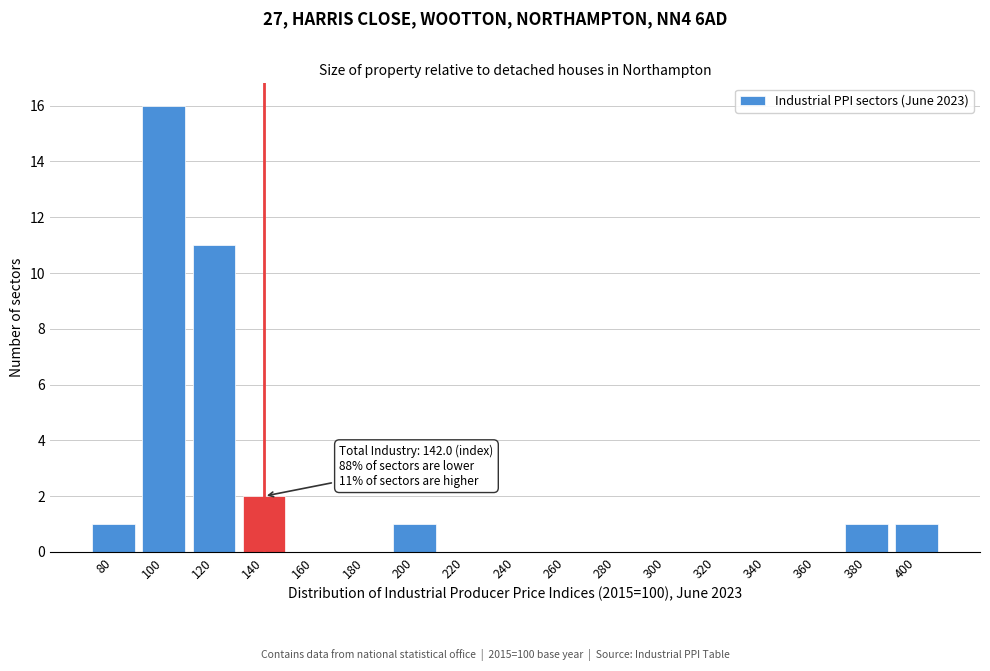

Reading right to left, transcribe all the data shown in this chart.

400=1	380=1	360=0	340=0	320=0	300=0	280=0	260=0	240=0	220=0	200=1	180=0	160=0	140=2	120=11	100=16	80=1